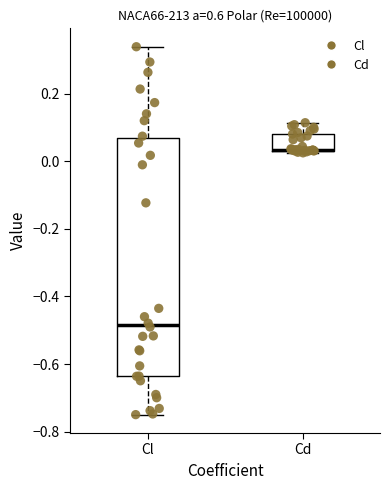

Reading left to right, transcribe this box plot: for each box, give where its median line is, the range the box spans, and where its two whiskers end, as read against the y-axis. The values are not printed on the chart, so give them approximately, as read against the axis.

Cl: median -0.48, box -0.64 to 0.06, whiskers -0.74 to 0.34
Cd: median 0.04 (drawn on the box's lower edge), box 0.04 to 0.08, whiskers 0.02 to 0.12